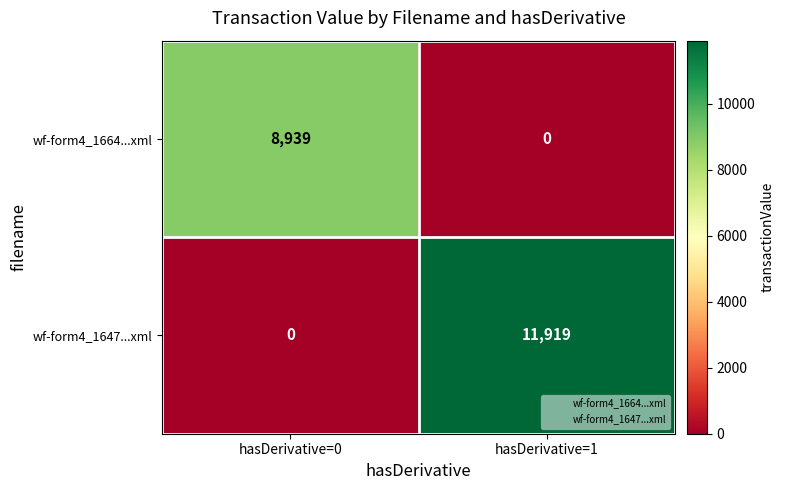

Reading right to left, what are all the values shown in this chart?

wf-form4_1664...xml: 0	8939
wf-form4_1647...xml: 11919	0